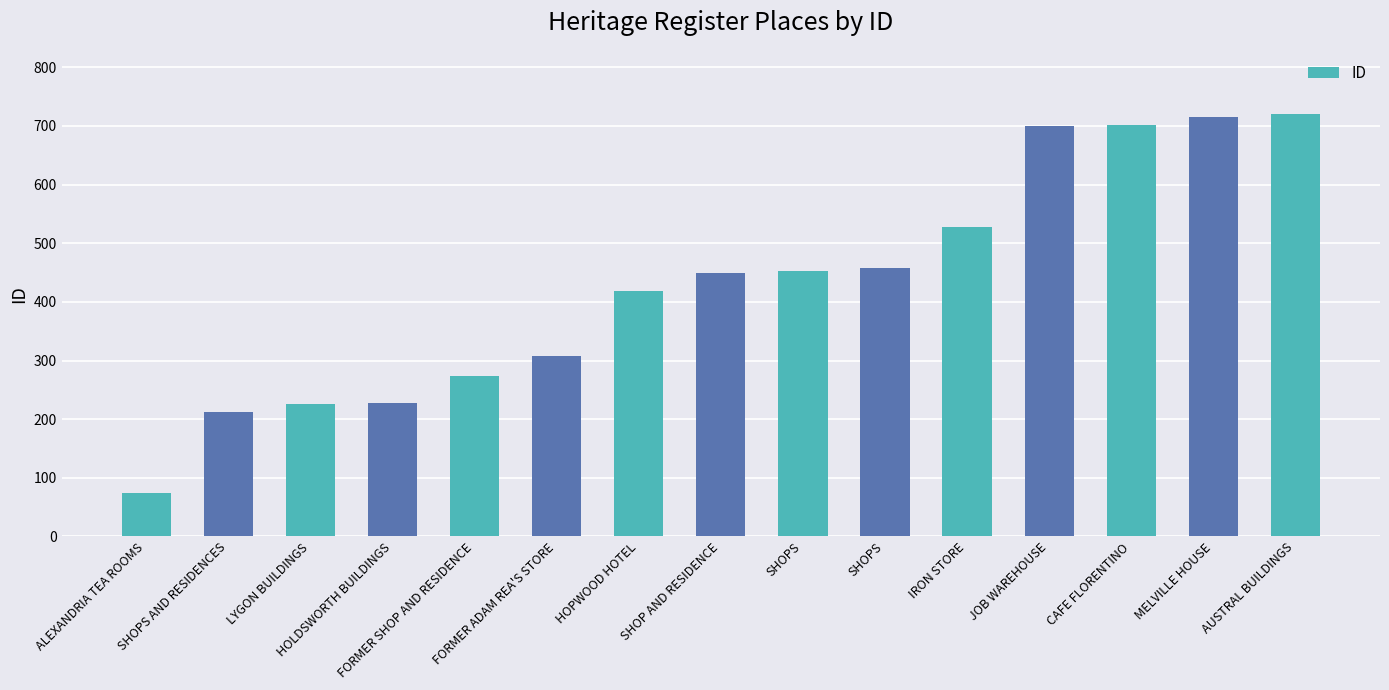

What is the maximum value shown in the chart?

720